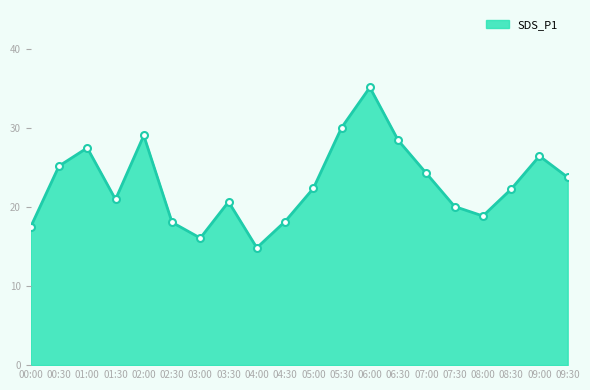

Is it true that the value at 09:30 is 37.5?

False